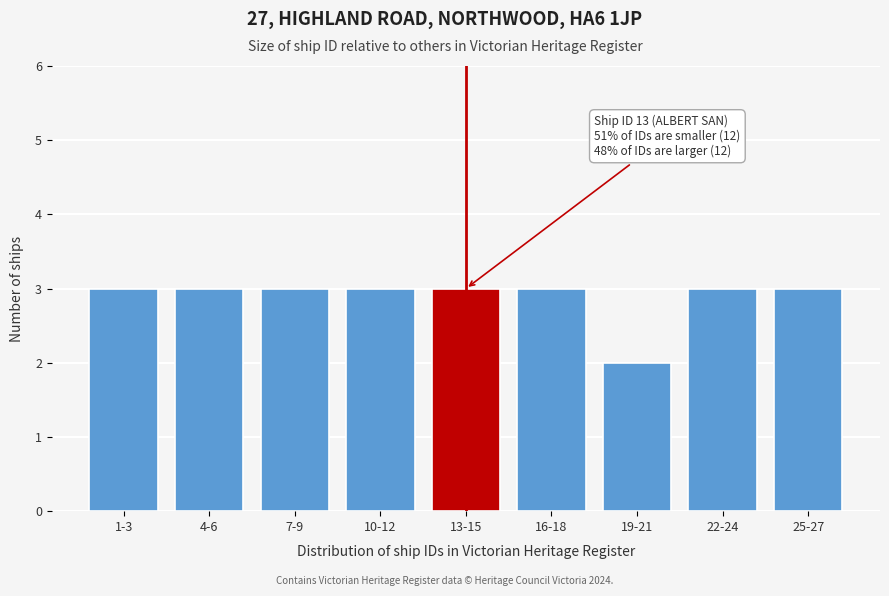

Reading right to left, what are all the values shown in this chart?

3	3	2	3	3	3	3	3	3